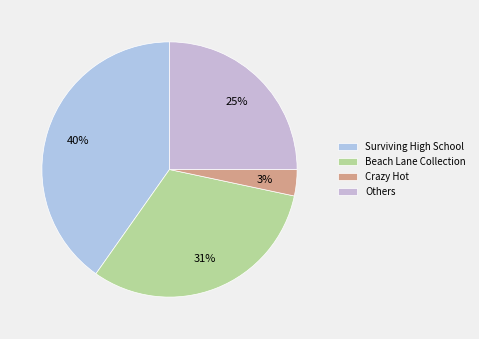

Is there any slice that represents more than half of the pie?

No